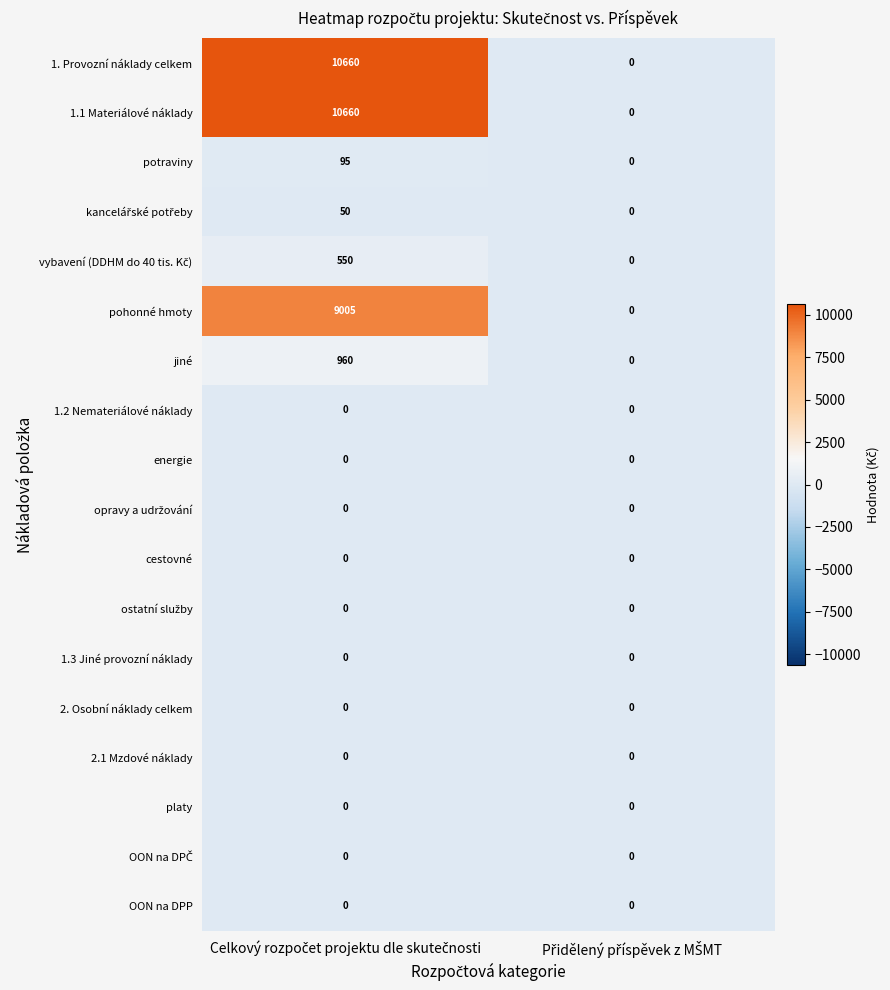

What is the difference between the maximum and minimum values in the potraviny series?

95